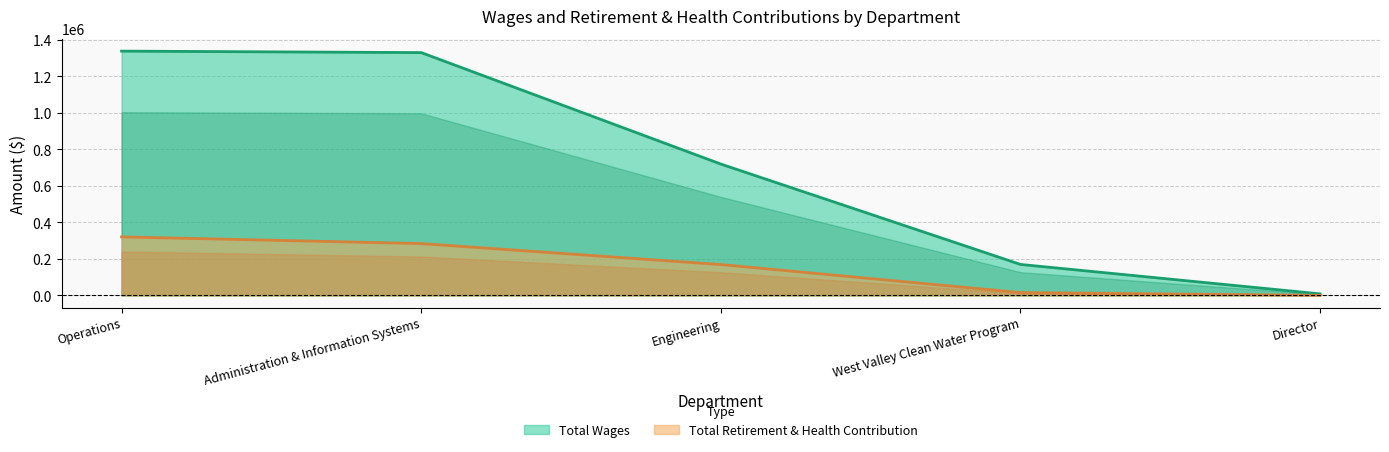

True or false: Total Wages and Total Retirement & Health Contribution cross at least once.

False